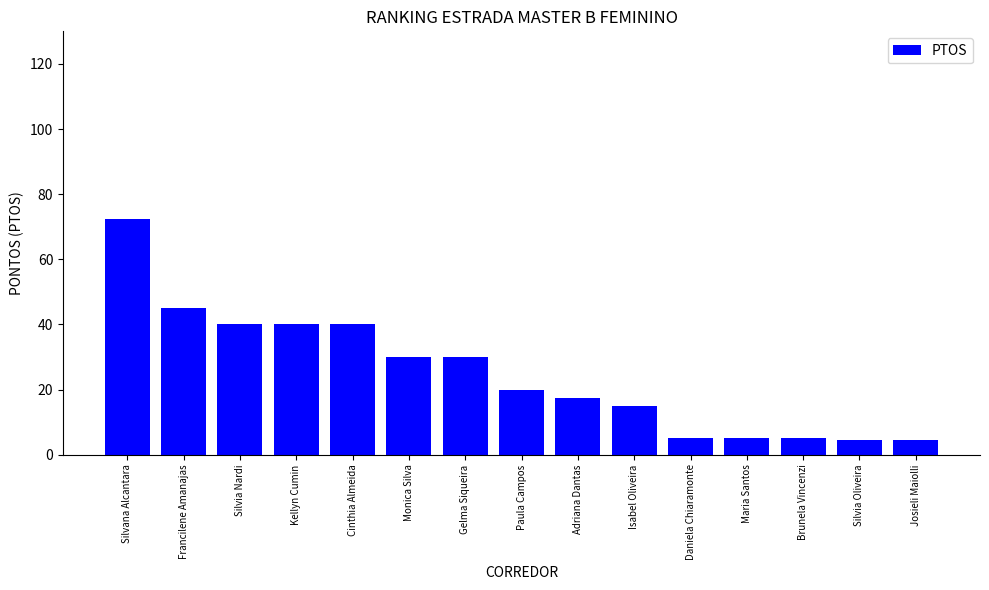

Count the number of data series in this chart.

1